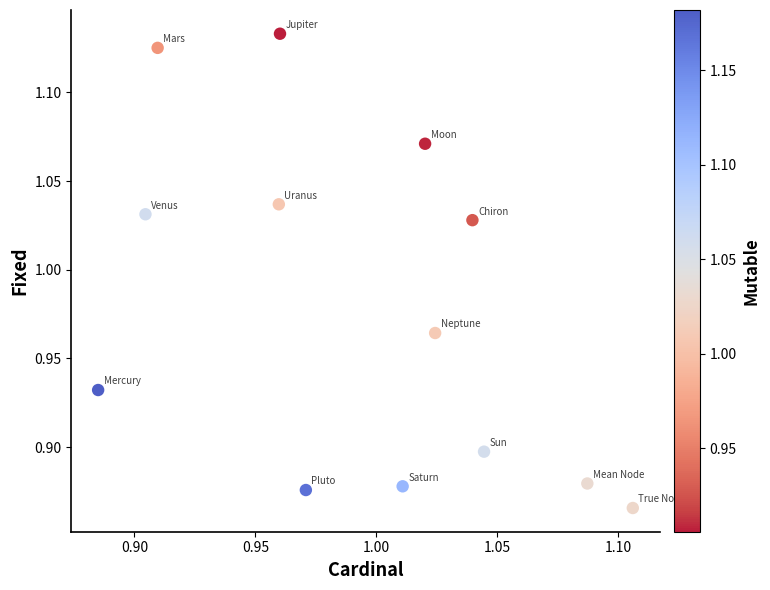

What is the range of Y values (max minus min)?

0.3